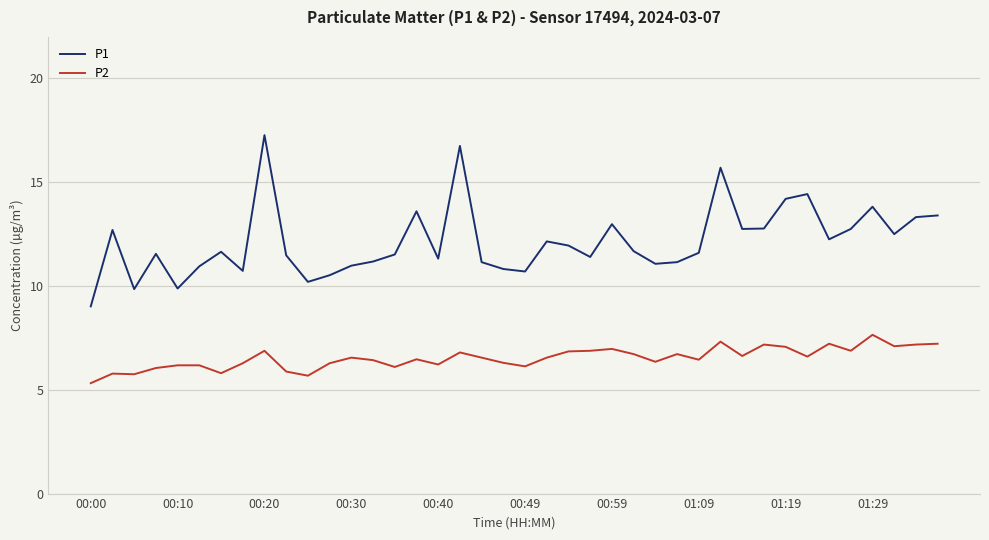

What is the maximum value for P2?

7.7